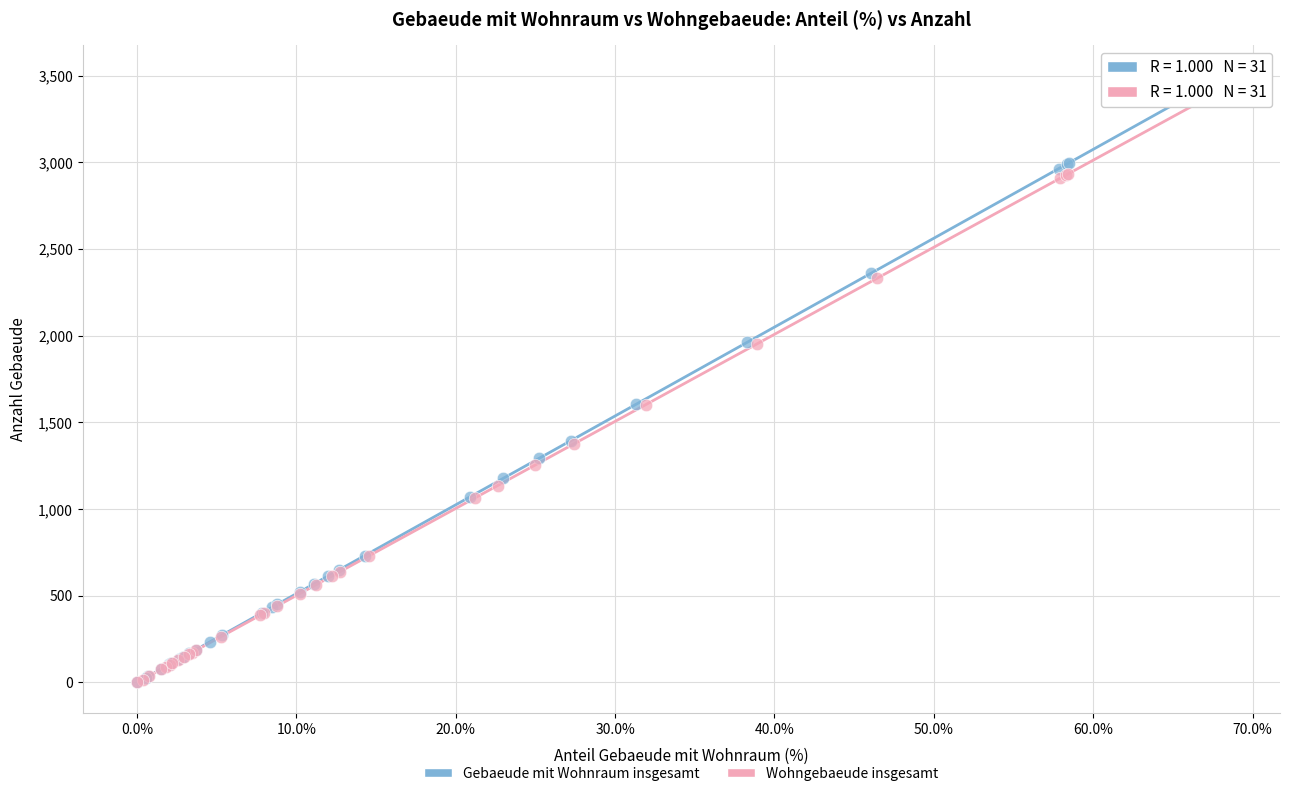

What are all the series names shown in the legend?

Gebaeude mit Wohnraum insgesamt, Wohngebaeude insgesamt